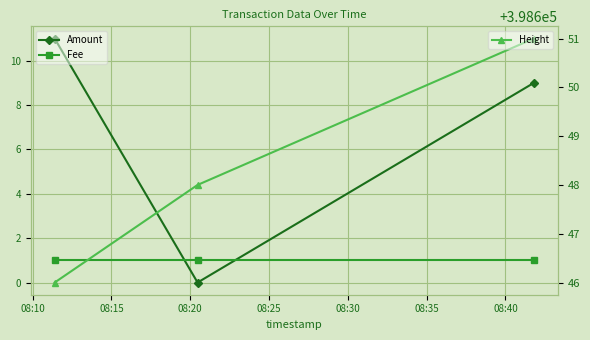

Count the Height values in the range 398646 to 398651.

3